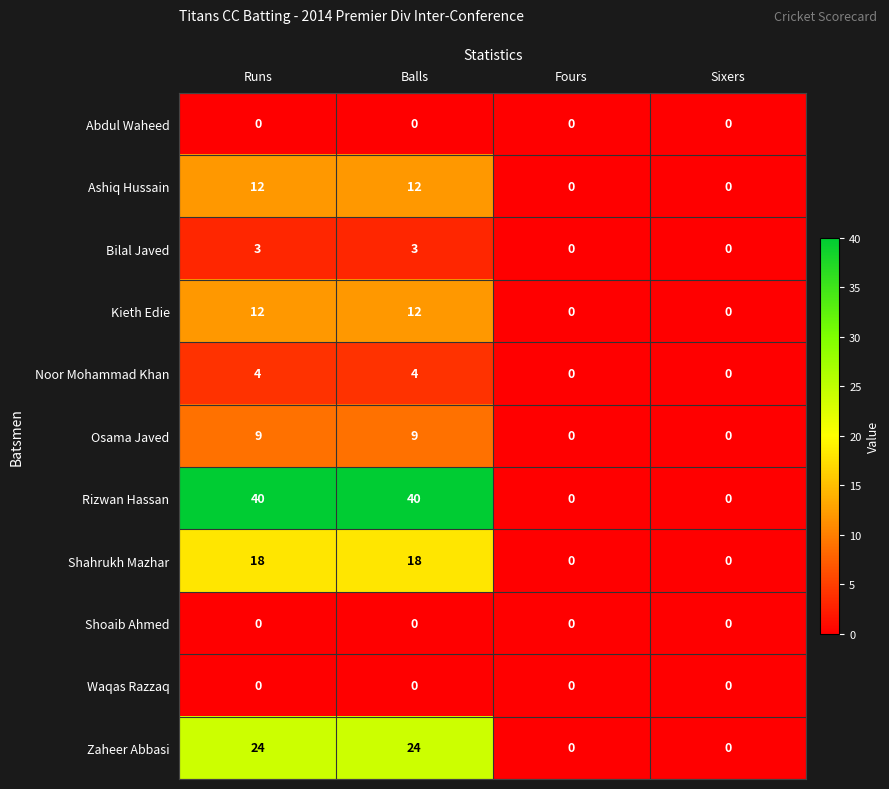

What is the difference between the second highest and second lowest values in the Shahrukh Mazhar series?

18